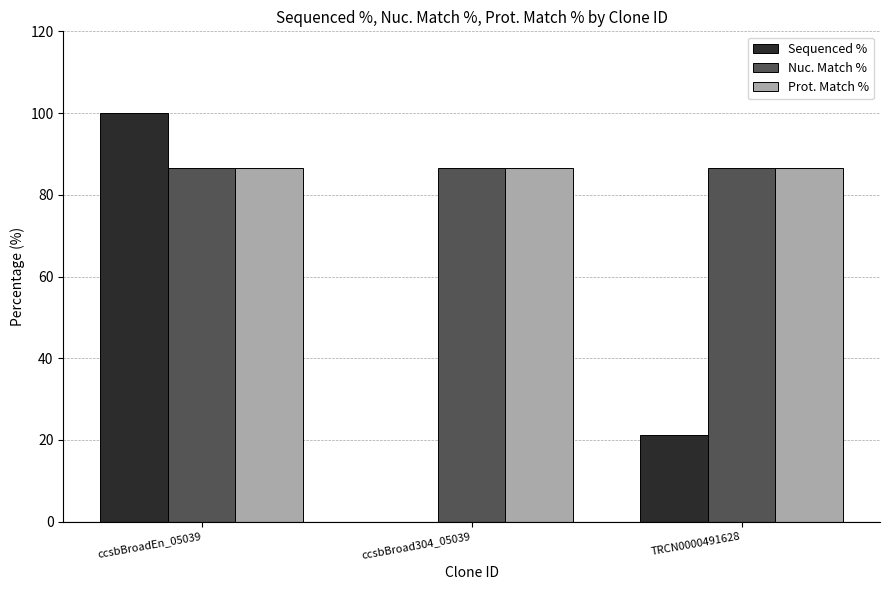

At which category does the chart reach its peak across all series?

ccsbBroadEn_05039